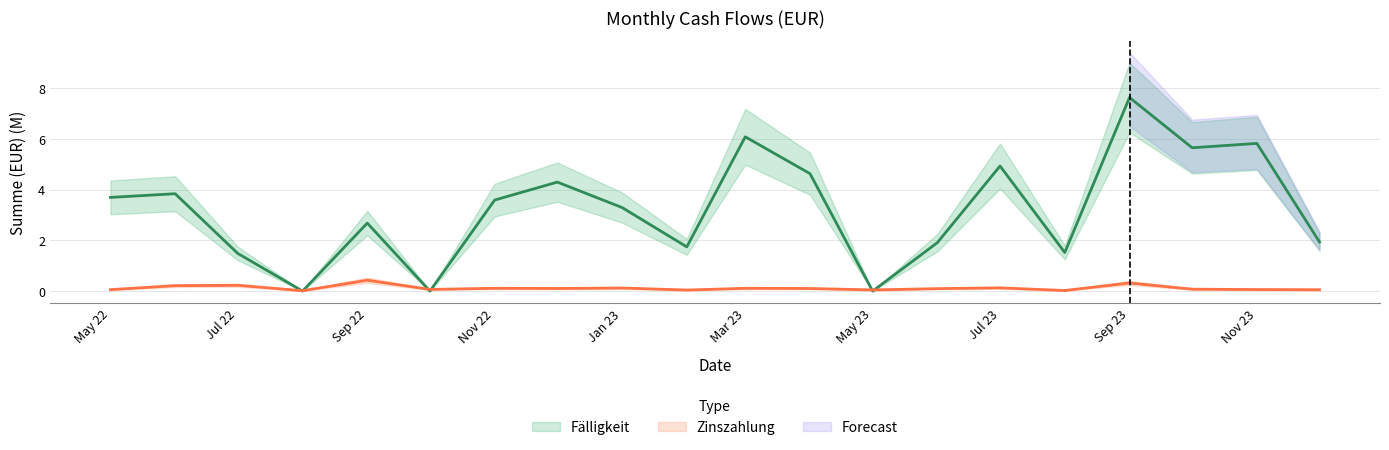

What is the difference between the second highest and minimum values in the Fälligkeit series?

6.1